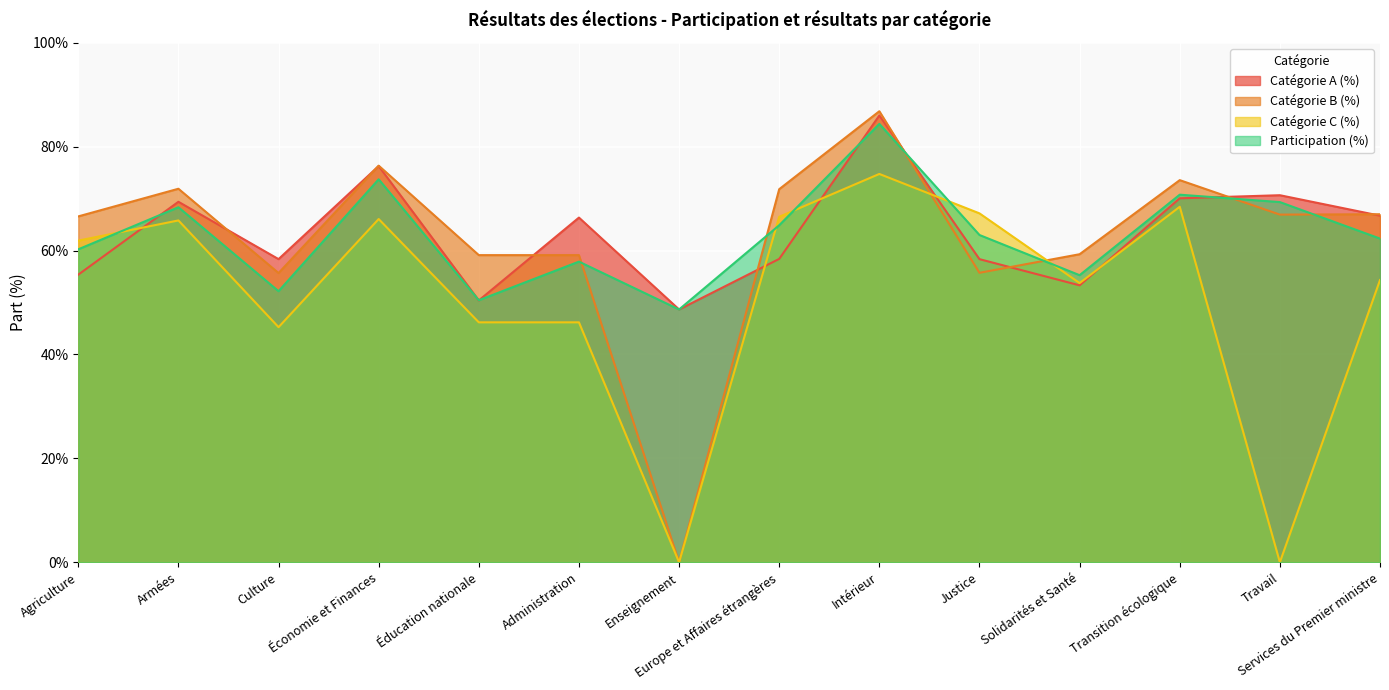

Does the chart display data point markers on the line(s)?

No